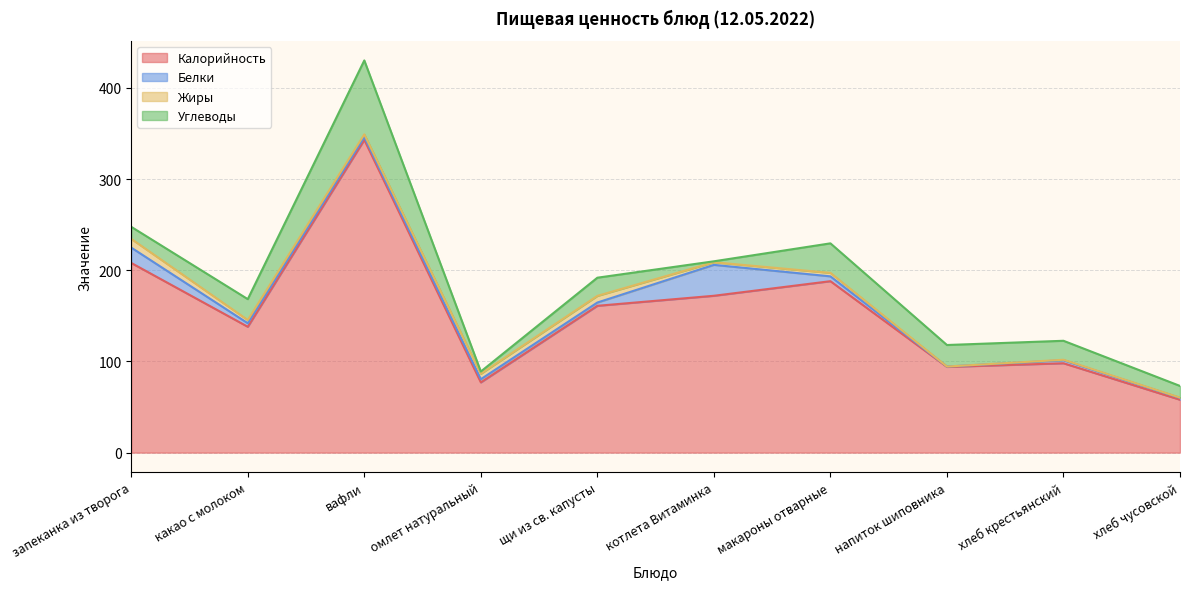

What is the sum of the Белки values at хлеб крестьянский and омлет натуральный?

6.8